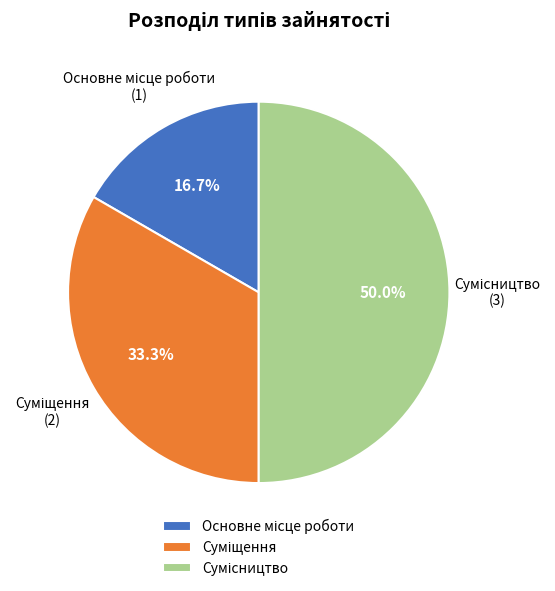

True or false: Сумісництво accounts for 35% of the total.

False